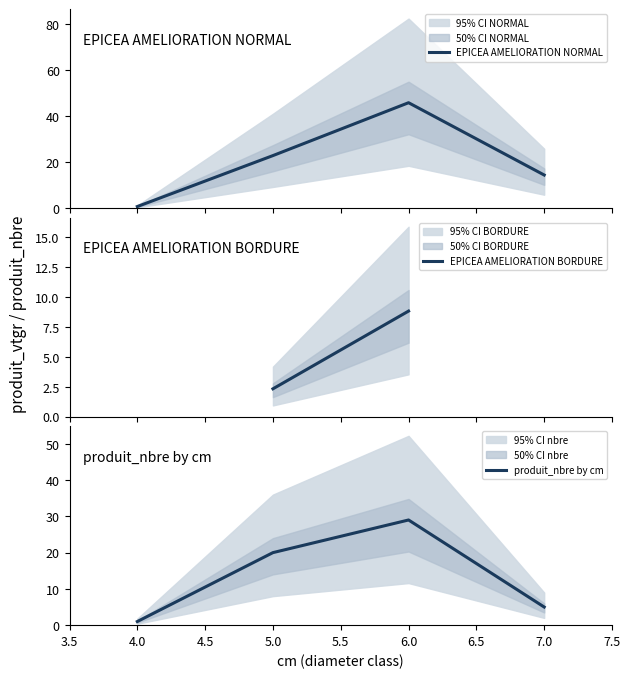

What is the difference between the highest and lowest values at 5?

17.8